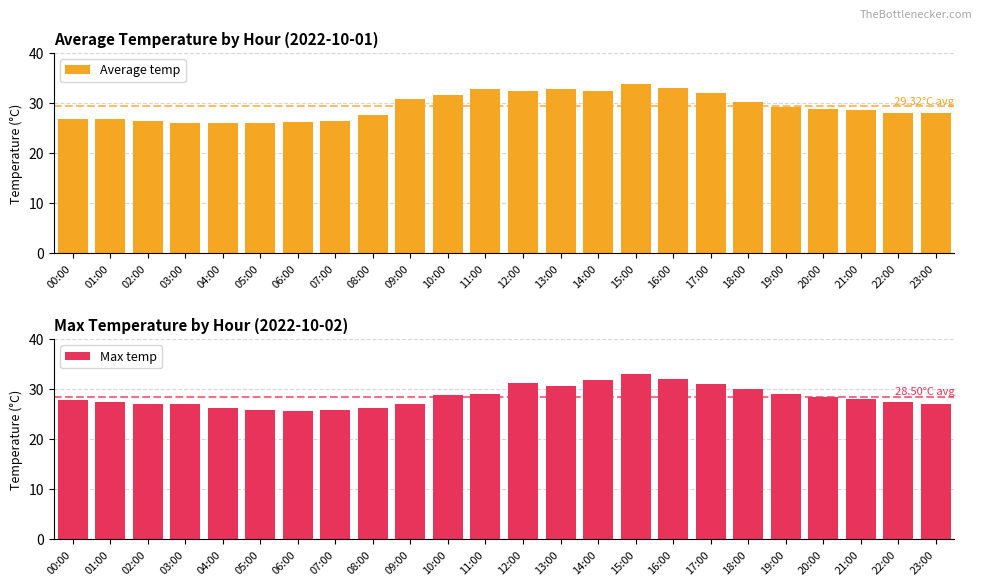

What is the label of the 18th bar from the right?

06:00